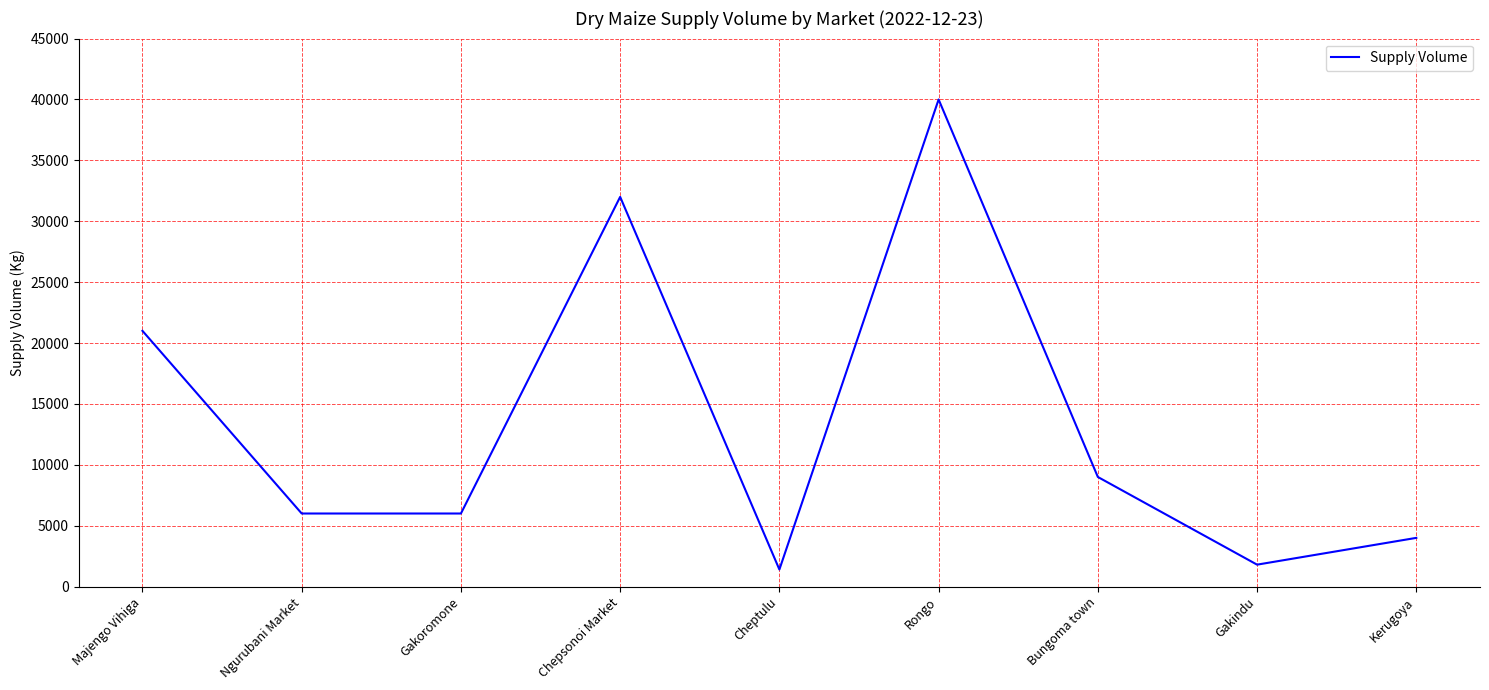

Approximately how many times larger is the value at Bungoma town compared to Rongo?

0.2